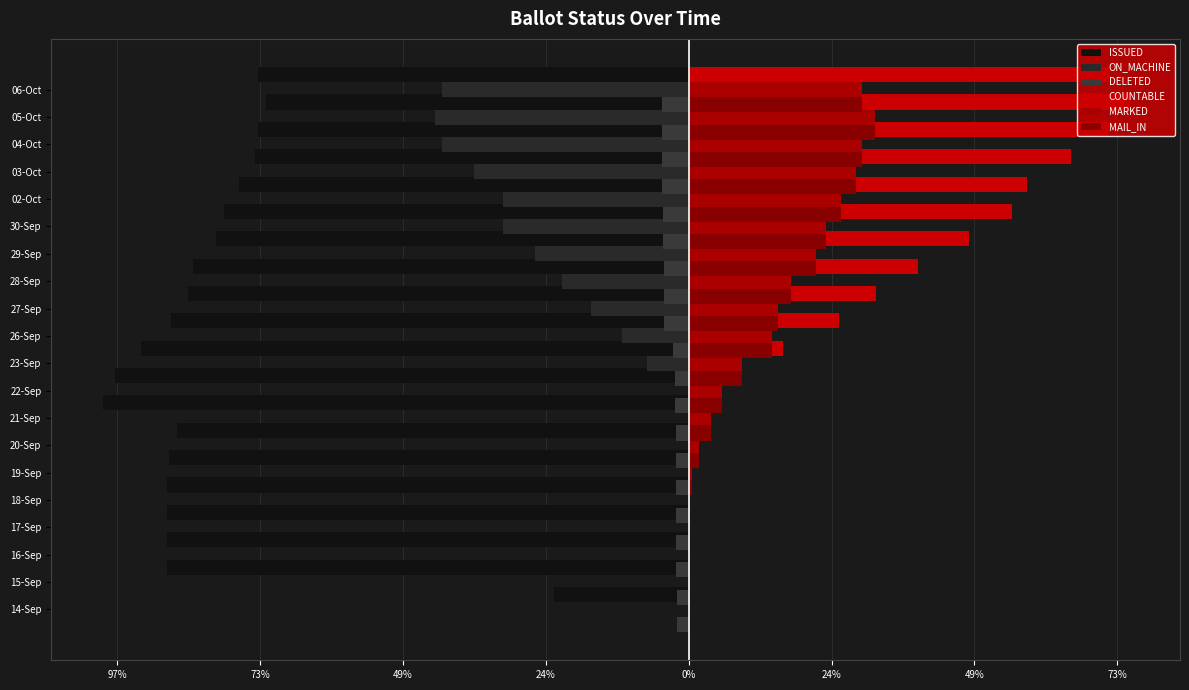

Which series changed the most between 122% and 0%?

ISSUED